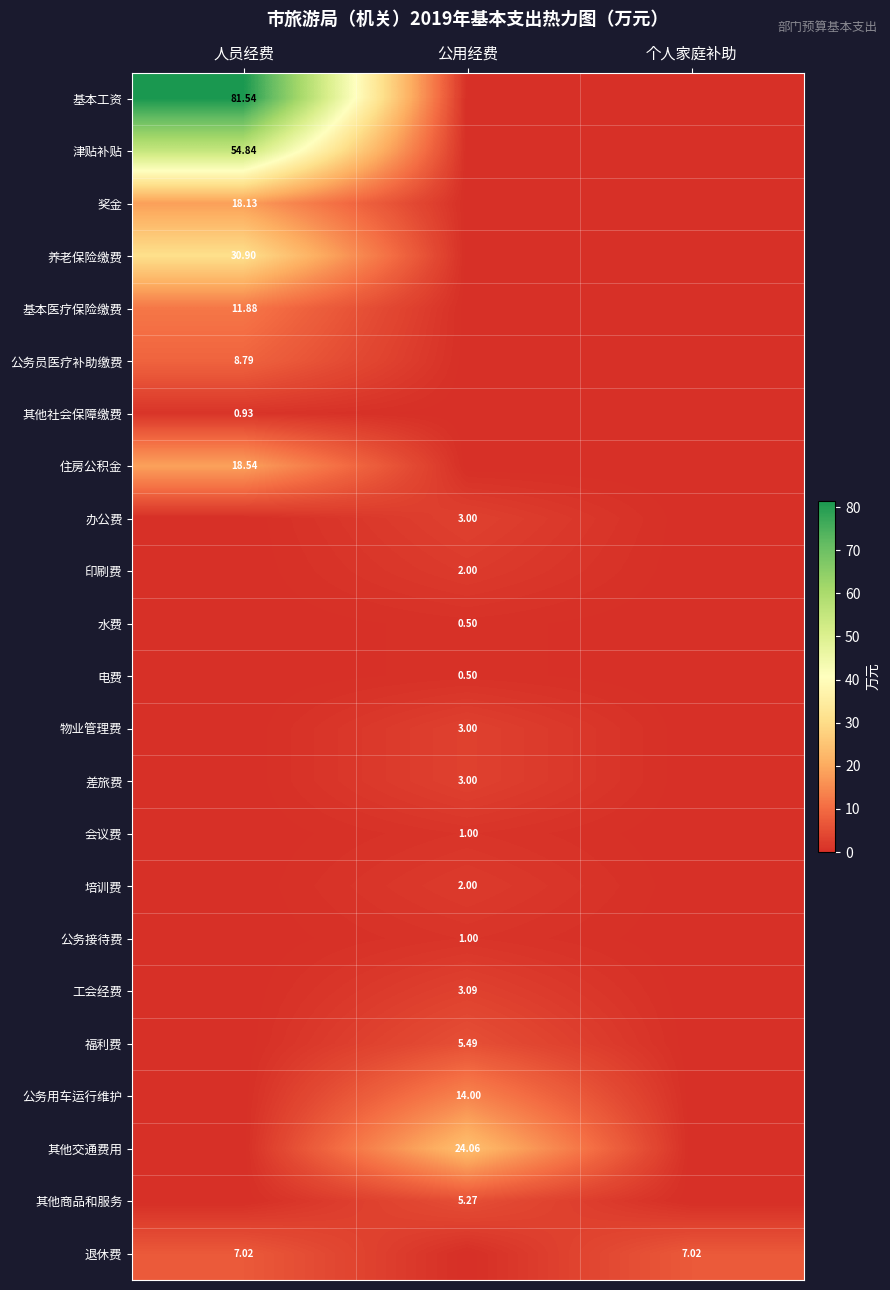

What is the difference between the maximum and second lowest values in the 差旅费 series?

3.0